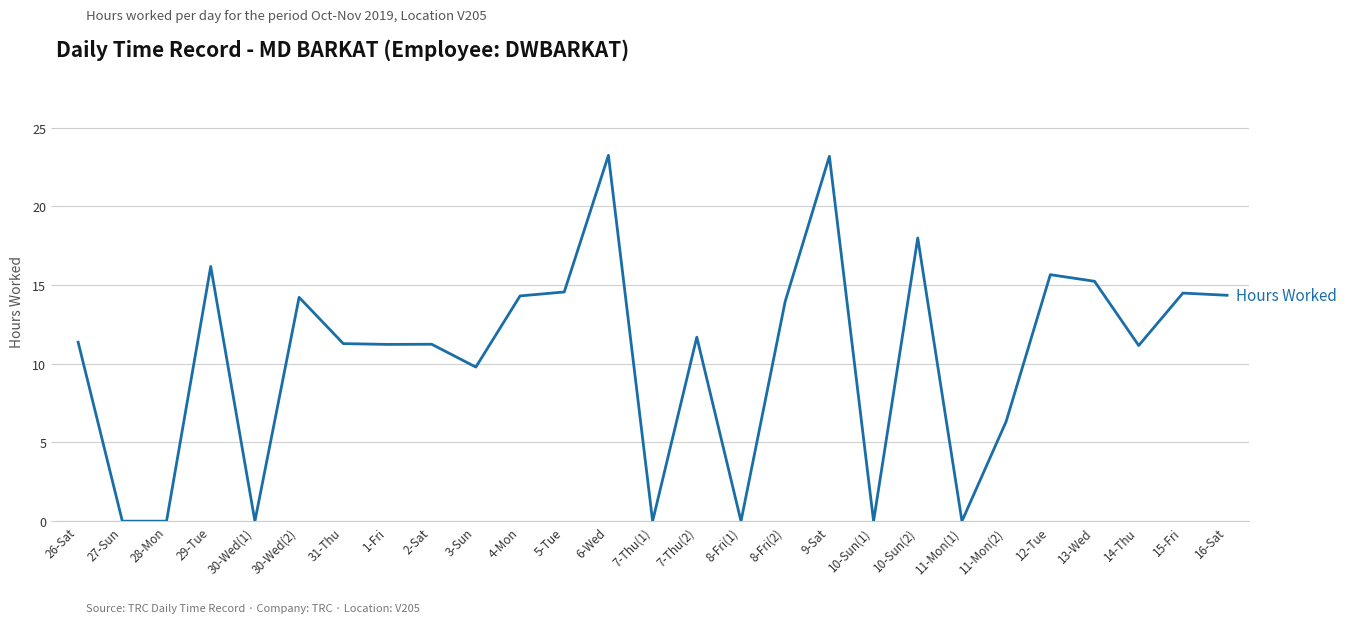

The chart shows a value of -15.1 at 28-Mon. True or false?

False